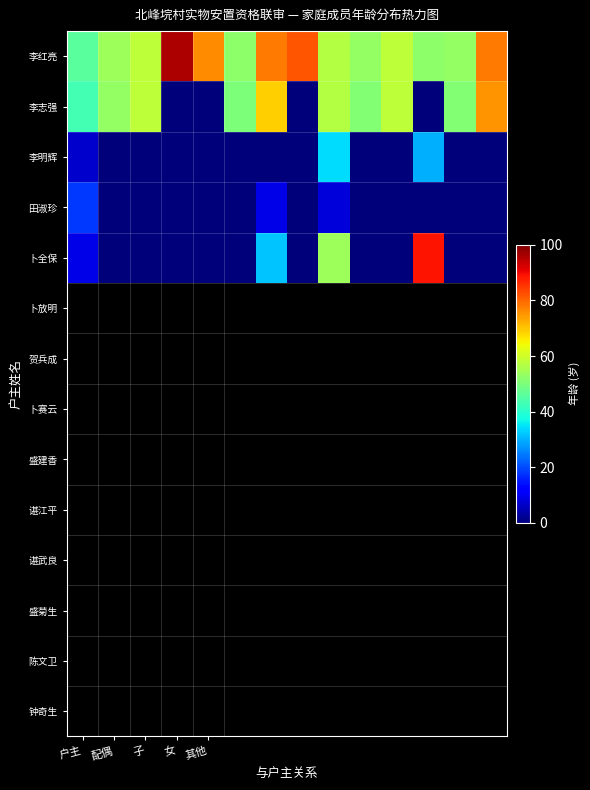

What is the maximum value for 李明辉?

34.0